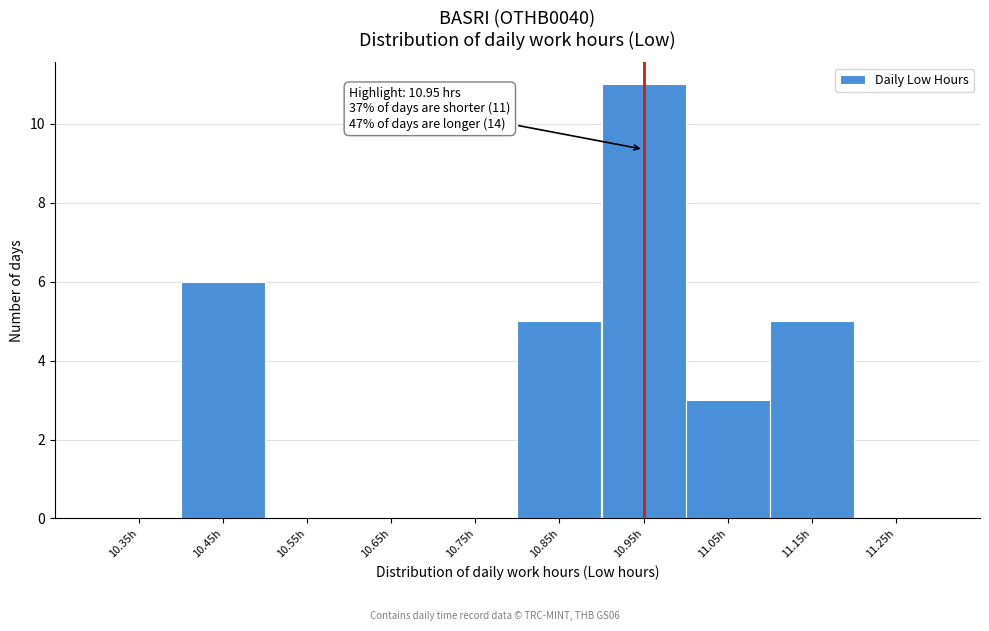

Over which range of the x-axis is the bar tallest?

10.9 to 11.0